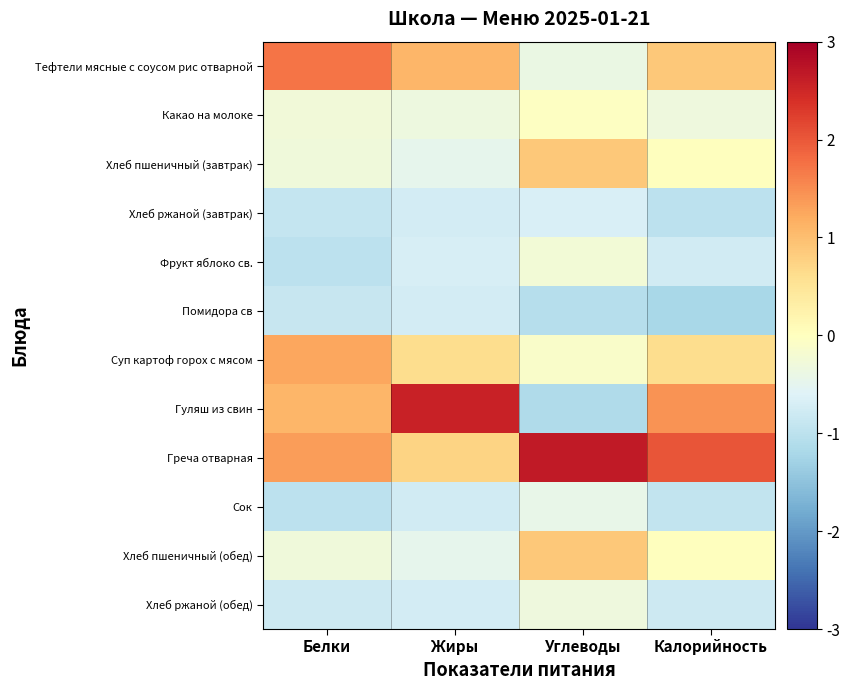

Reading right to left, list all the values displayed in this chart.

Тефтели мясные с соусом рис отварной: Калорийность=0.9	Углеводы=-0.4	Жиры=1.1	Белки=1.7
Какао на молоке: Калорийность=-0.3	Углеводы=-0.0	Жиры=-0.3	Белки=-0.3
Хлеб пшеничный (завтрак): Калорийность=0.0	Углеводы=0.9	Жиры=-0.5	Белки=-0.3
Хлеб ржаной (завтрак): Калорийность=-1.0	Углеводы=-0.7	Жиры=-0.7	Белки=-0.9
Фрукт яблоко св.: Калорийность=-0.8	Углеводы=-0.2	Жиры=-0.7	Белки=-1.0
Помидора св: Калорийность=-1.2	Углеводы=-1.1	Жиры=-0.7	Белки=-0.9
Суп картоф горох с мясом: Калорийность=0.6	Углеводы=-0.1	Жиры=0.6	Белки=1.2
Гуляш из свин: Калорийность=1.4	Углеводы=-1.1	Жиры=2.6	Белки=1.1
Греча отварная: Калорийность=2.0	Углеводы=2.7	Жиры=0.7	Белки=1.3
Сок: Калорийность=-0.9	Углеводы=-0.4	Жиры=-0.8	Белки=-1.0
Хлеб пшеничный (обед): Калорийность=0.0	Углеводы=0.9	Жиры=-0.5	Белки=-0.3
Хлеб ржаной (обед): Калорийность=-0.8	Углеводы=-0.3	Жиры=-0.7	Белки=-0.8